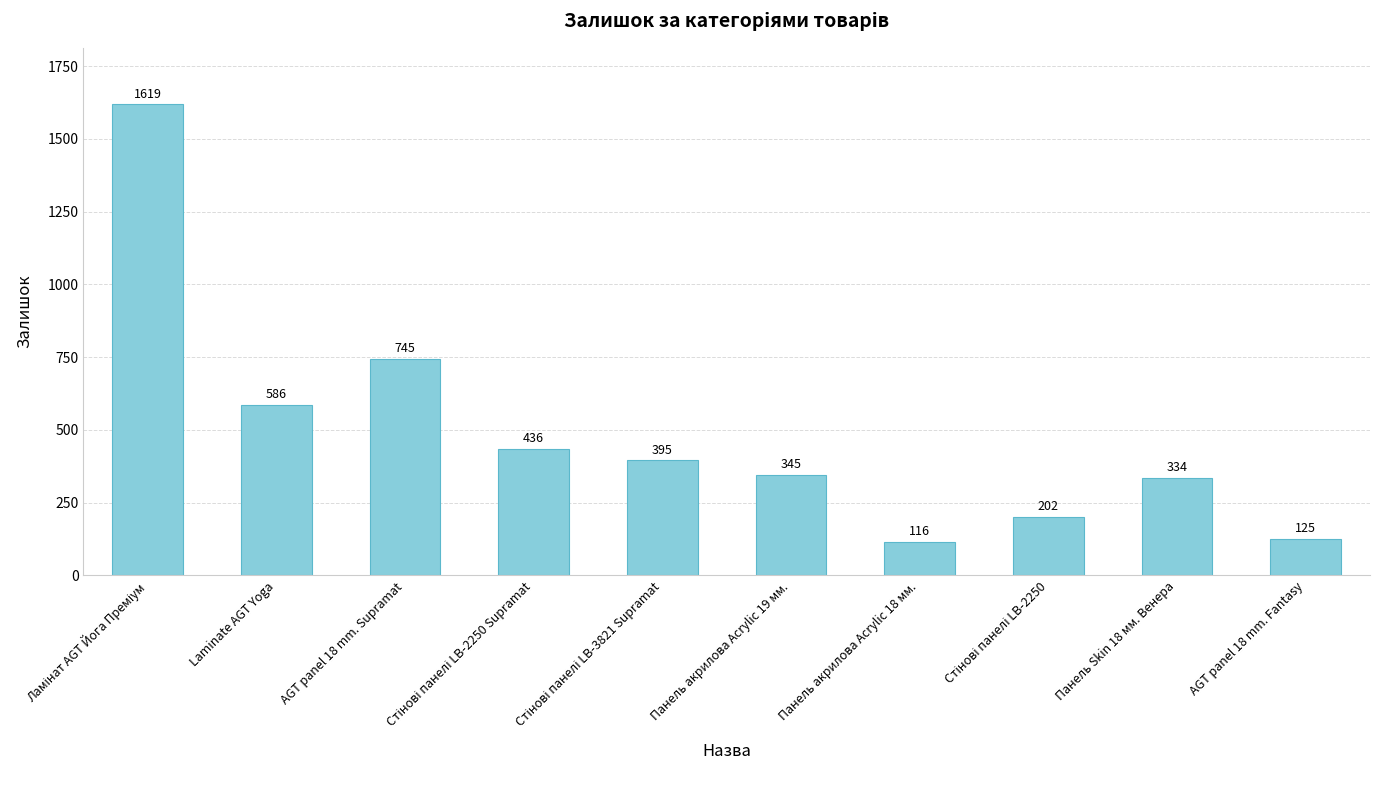

What is the average value?

490